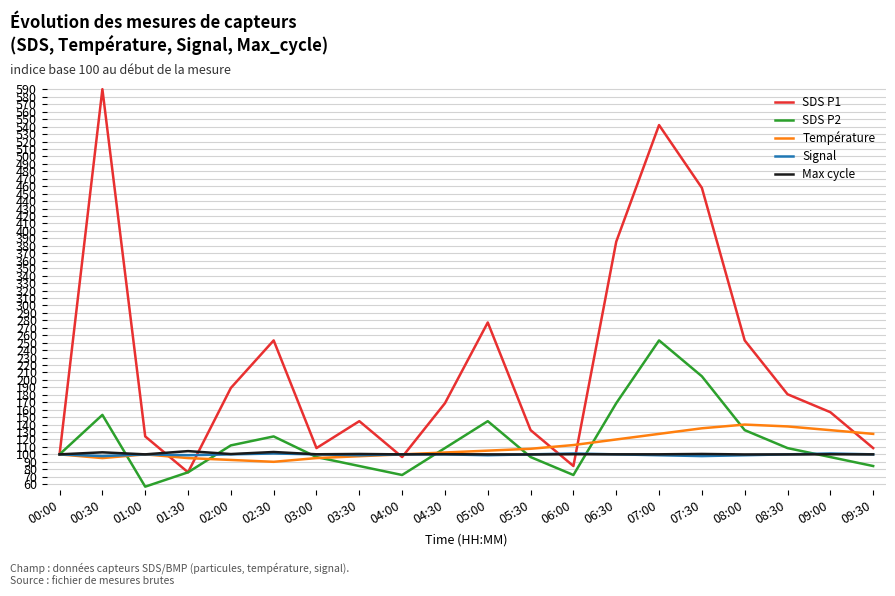

The SDS P1 series shows 108.4 at 09:30. True or false?

True